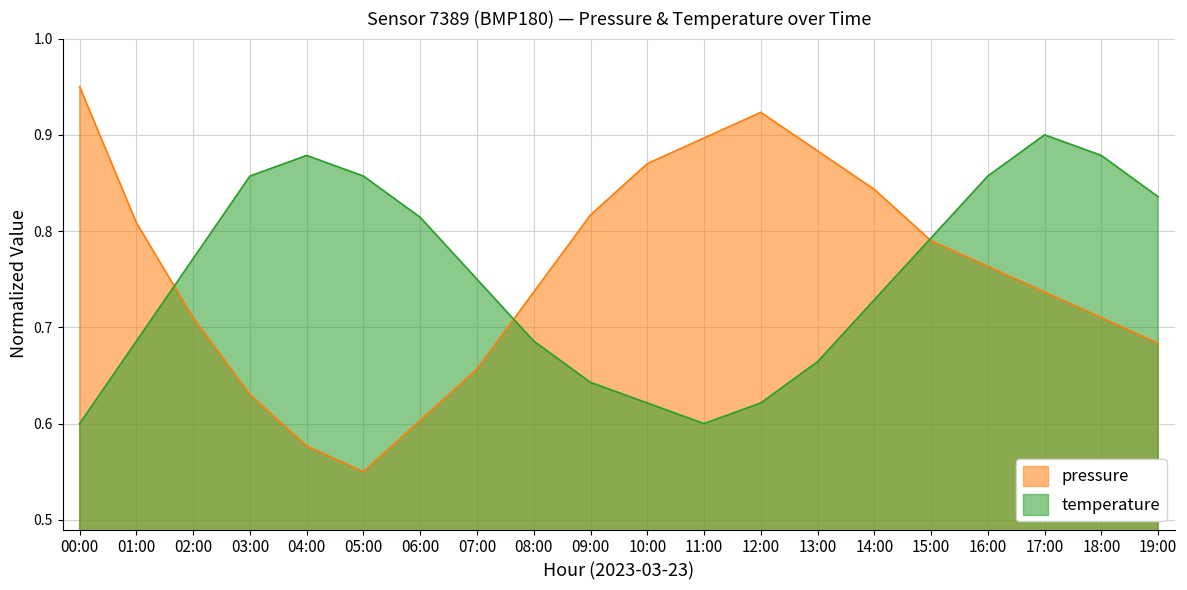

Reading left to right, list all the values displayed in this chart.

pressure: 00:00=1.0	01:00=0.8	02:00=0.7	03:00=0.6	04:00=0.6	05:00=0.6	06:00=0.6	07:00=0.7	08:00=0.7	09:00=0.8	10:00=0.9	11:00=0.9	12:00=0.9	13:00=0.9	14:00=0.8	15:00=0.8	16:00=0.8	17:00=0.7	18:00=0.7	19:00=0.7
temperature: 00:00=0.6	01:00=0.7	02:00=0.8	03:00=0.9	04:00=0.9	05:00=0.9	06:00=0.8	07:00=0.8	08:00=0.7	09:00=0.6	10:00=0.6	11:00=0.6	12:00=0.6	13:00=0.7	14:00=0.7	15:00=0.8	16:00=0.9	17:00=0.9	18:00=0.9	19:00=0.8